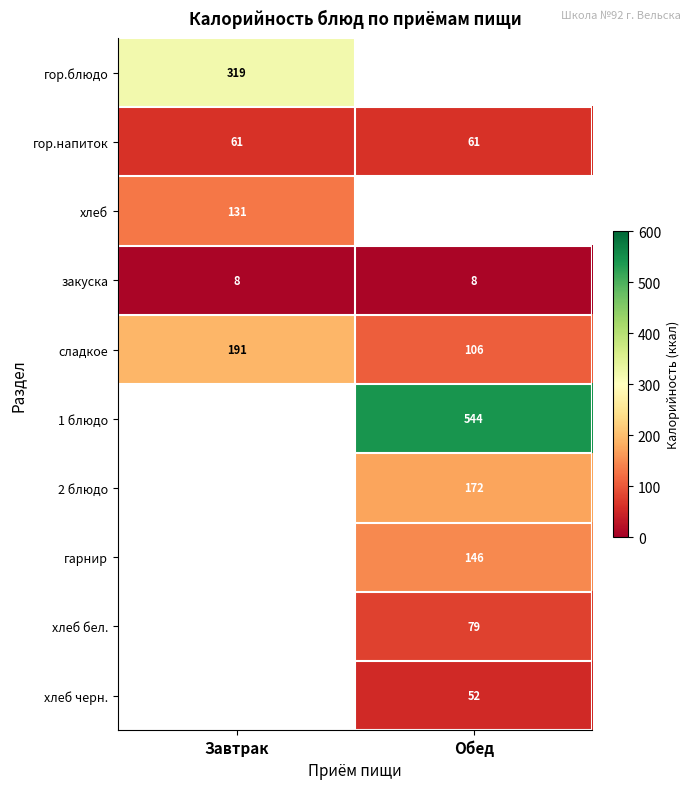

Is the value of 2 блюдо at Обед greater than the value of хлеб черн. at Обед?

Yes